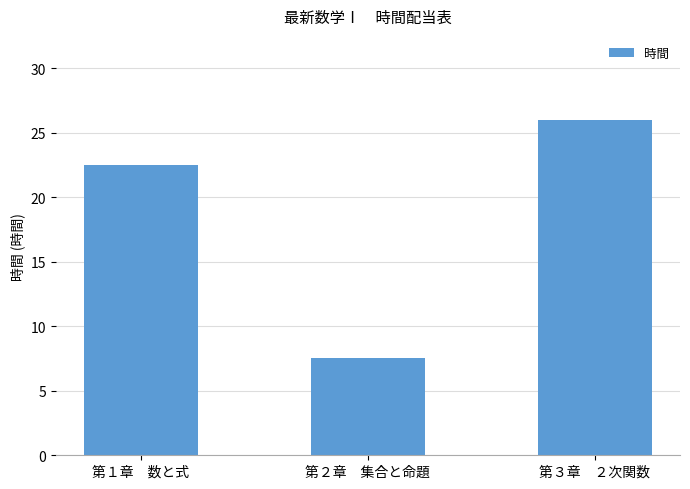

List the labels in order of value, smallest first.

第２章　集合と命題, 第１章　数と式, 第３章　２次関数